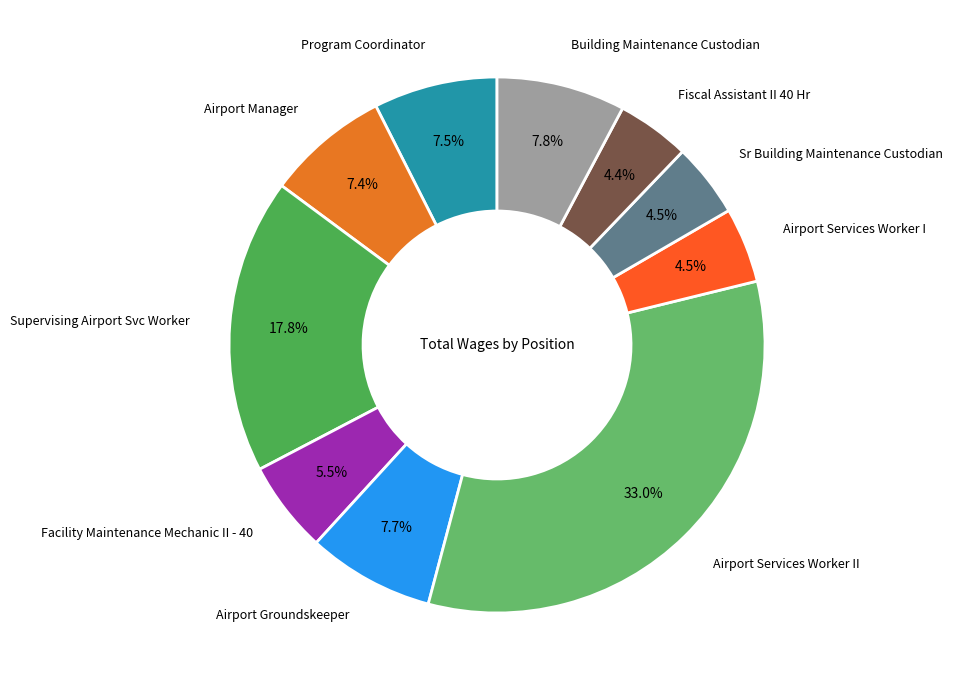

How many slices are in this pie chart?

10